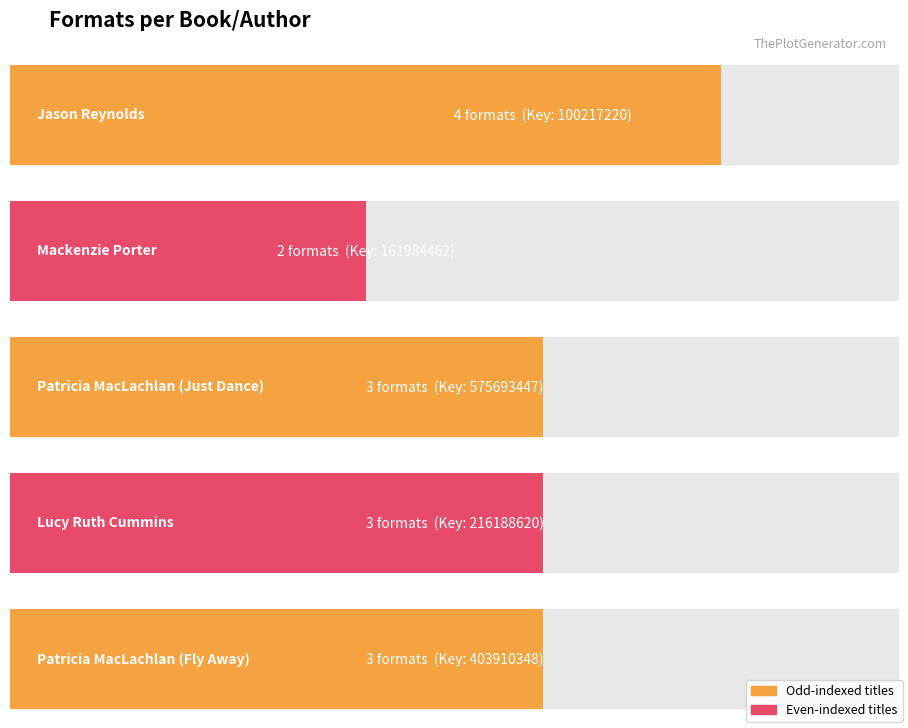

What is the minimum value shown in the chart?

2